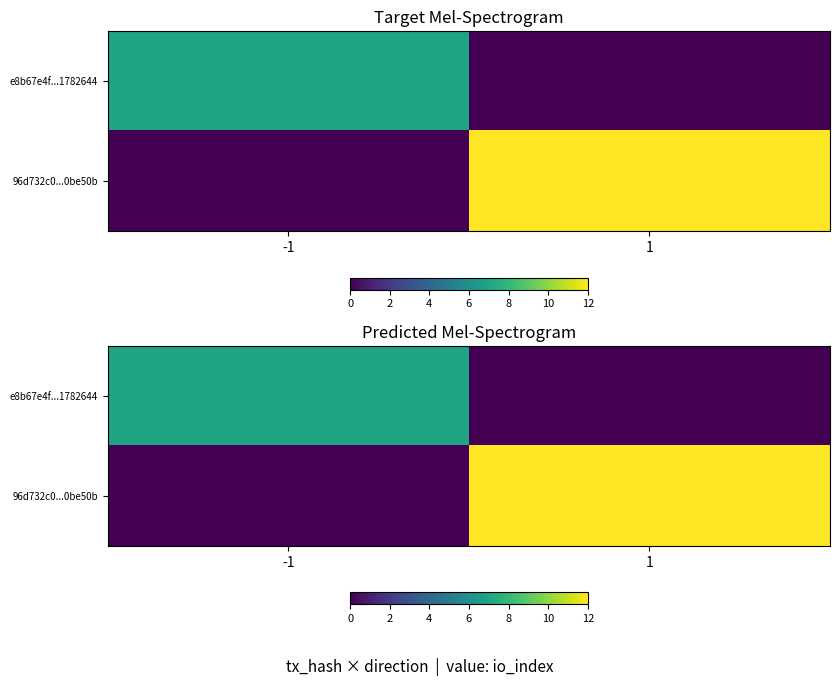

Where is e8b67e4f...1782644 nearest to the value 3?

1